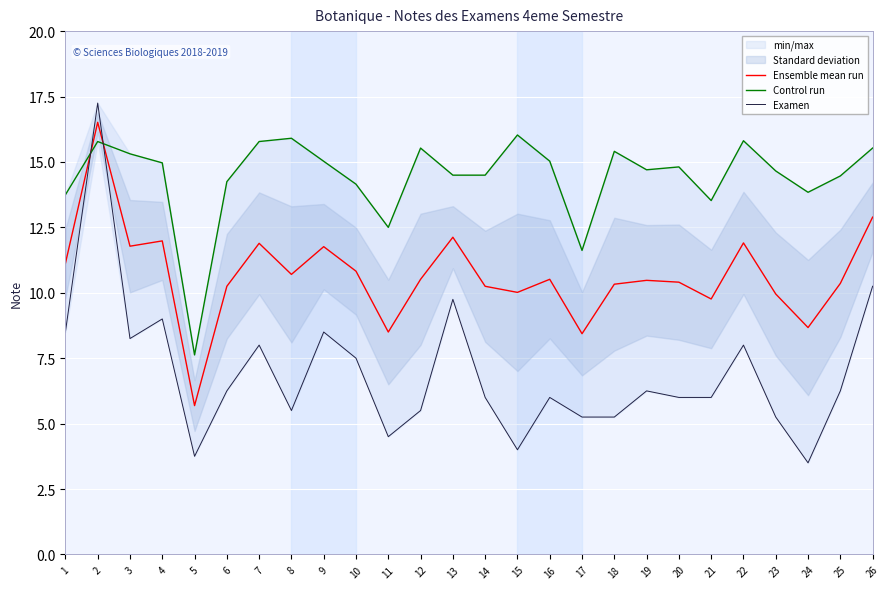

How many data points in Examen are above 6?

13